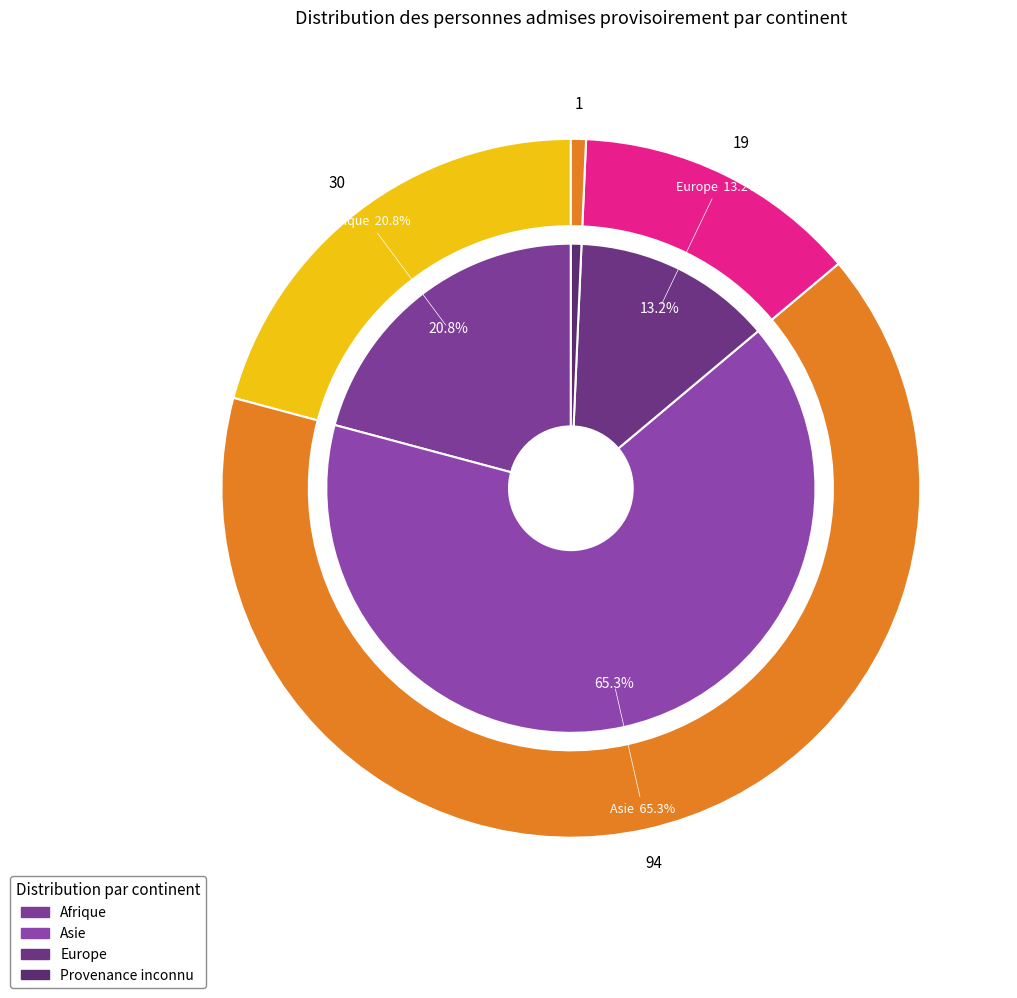

What is the majority slice?

Asie